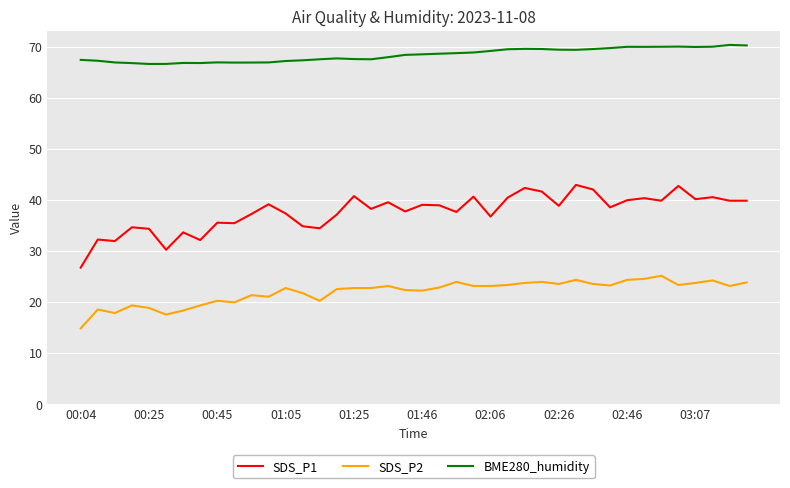

List the series in order of their peak value, highest first.

BME280_humidity, SDS_P1, SDS_P2